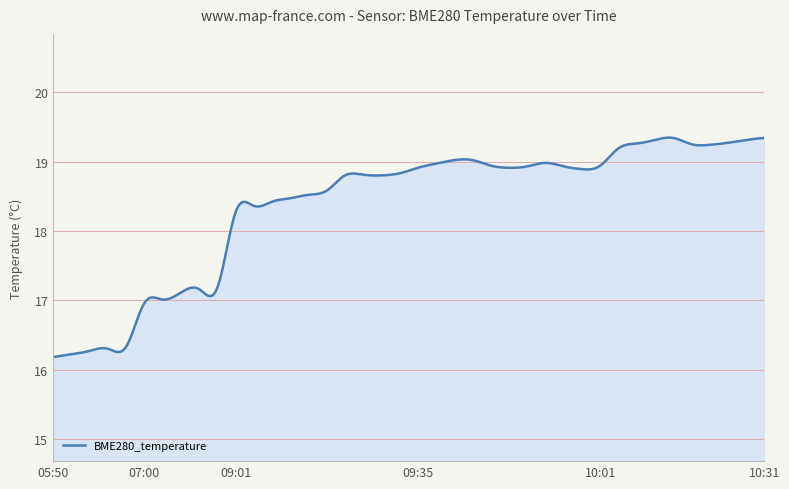

What is the sum of all values?

5513.0